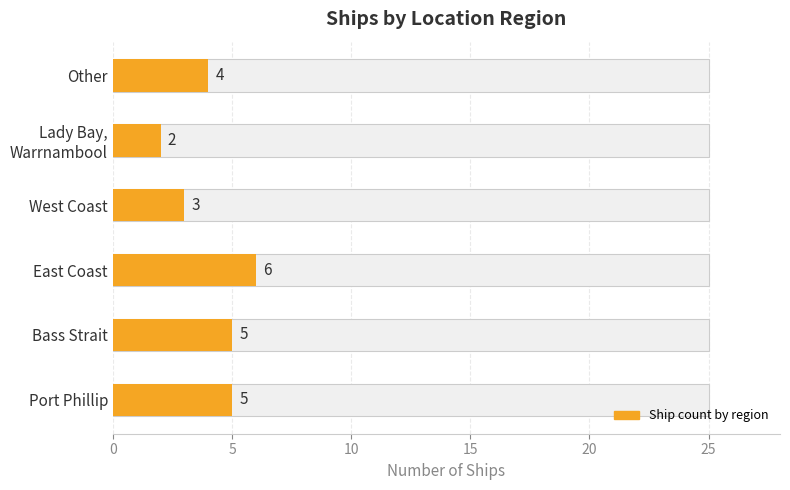

Count the values in the range 3 to 5.

4